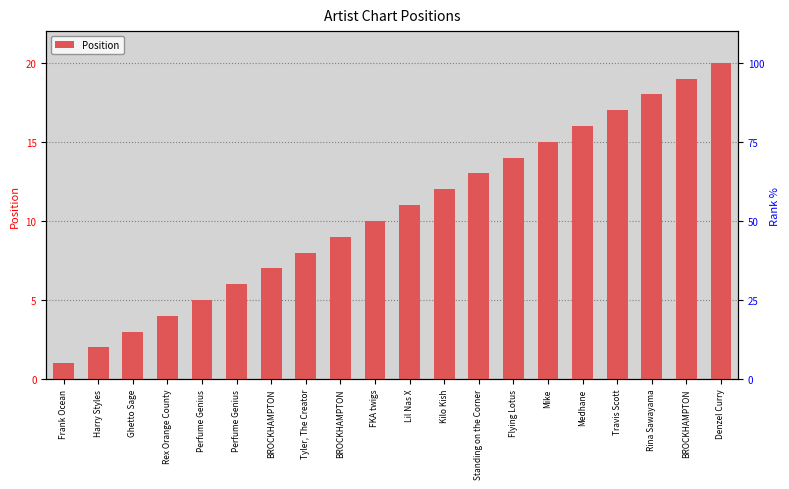

What is the change in value from BROCKHAMPTON to FKA twigs?

+1